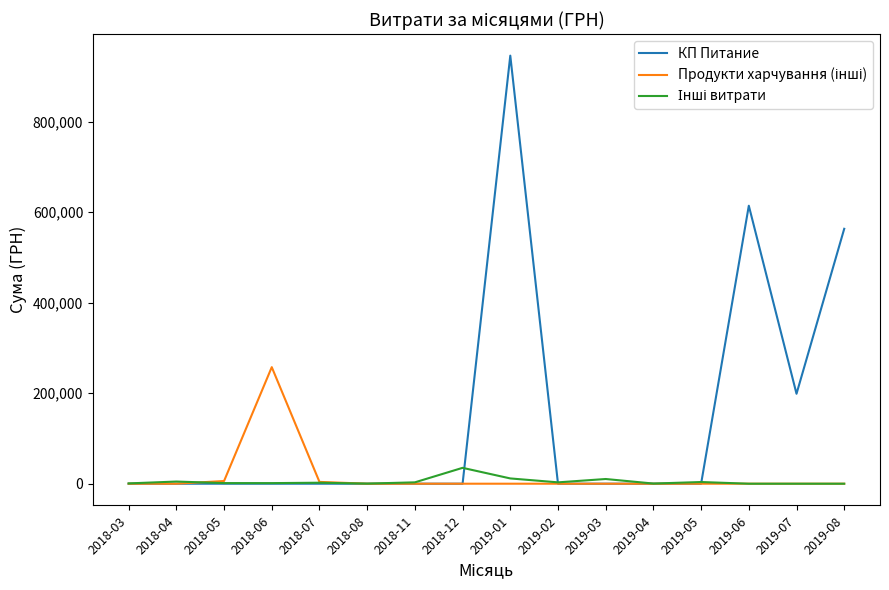

How many categories are shown in the chart?

16